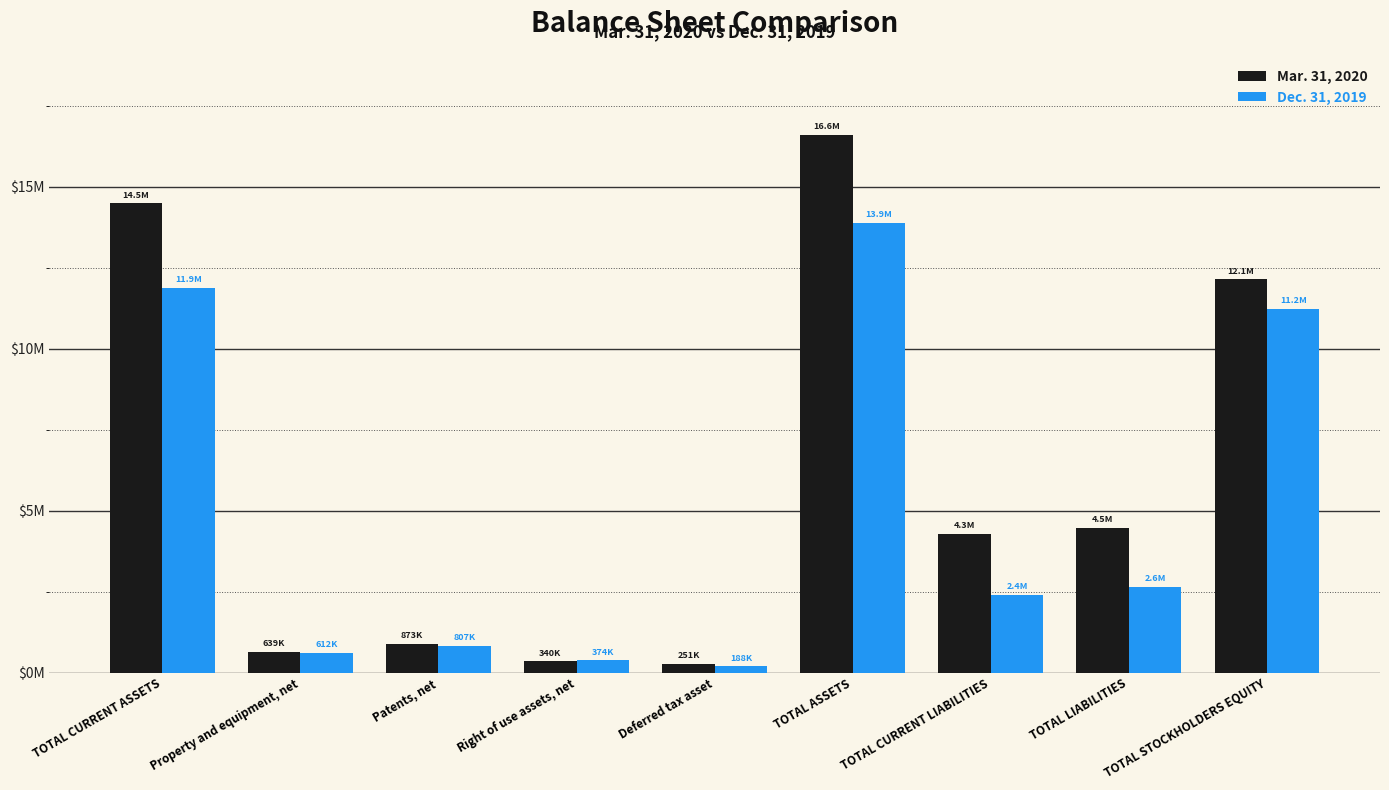

At which category is the sum across all series the highest?

TOTAL ASSETS